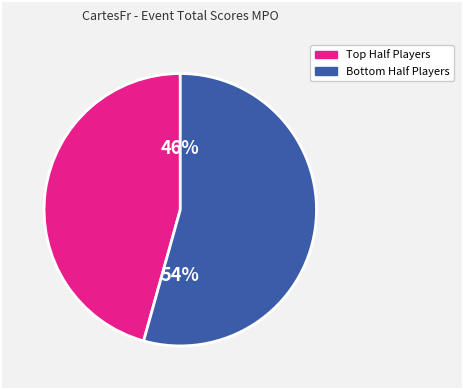

Is there any slice that represents more than half of the pie?

Yes